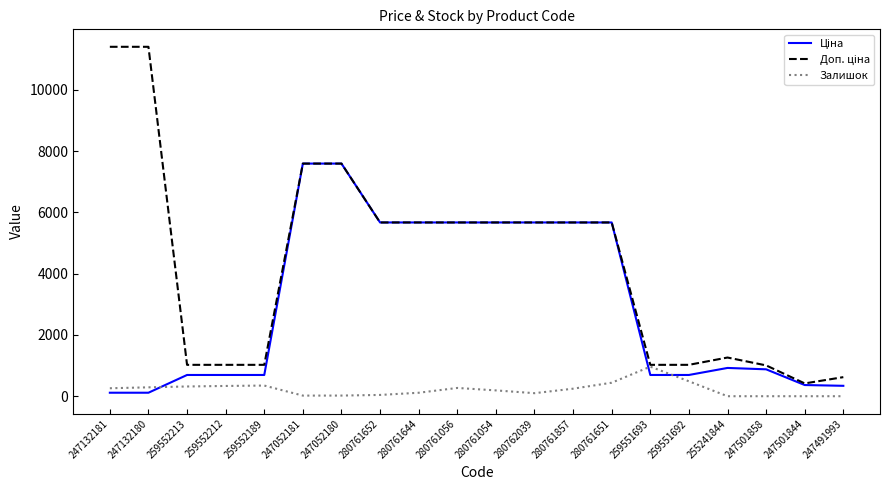

What is the greatest value displayed?

11410.0